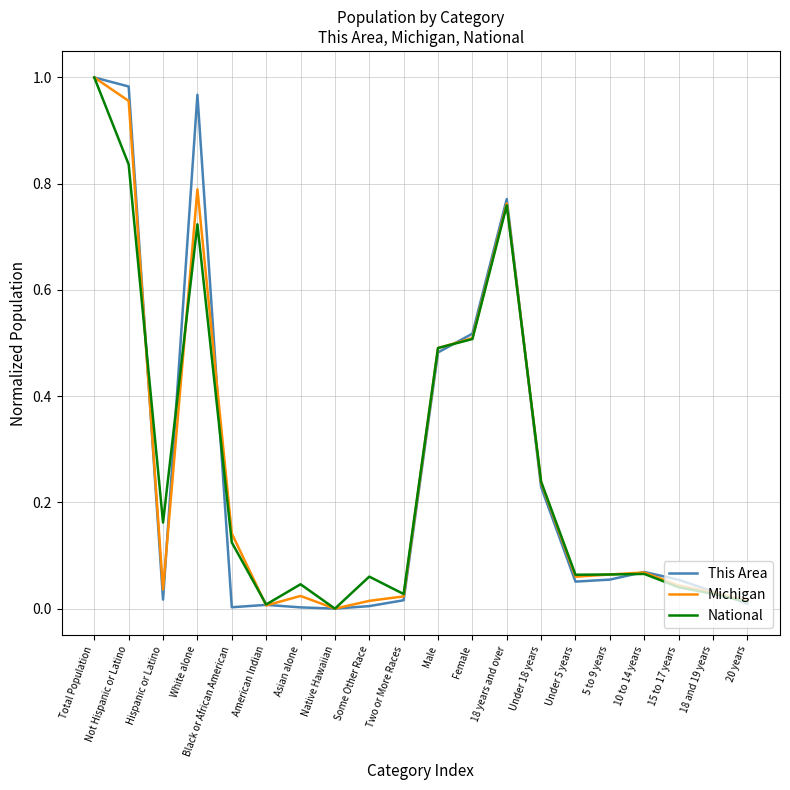

True or false: This Area and Michigan cross at least once.

True